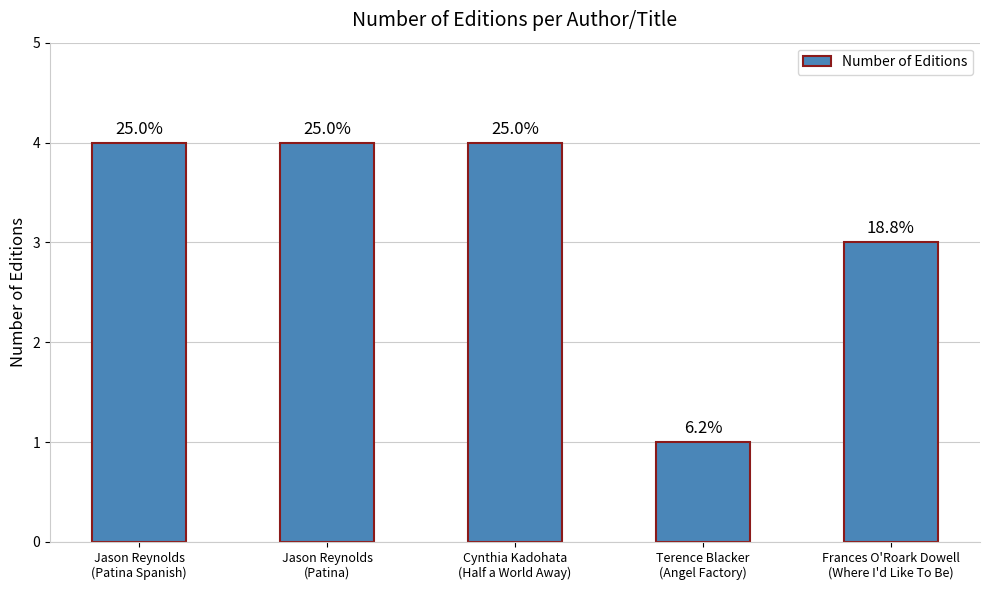

What is the average value?

3